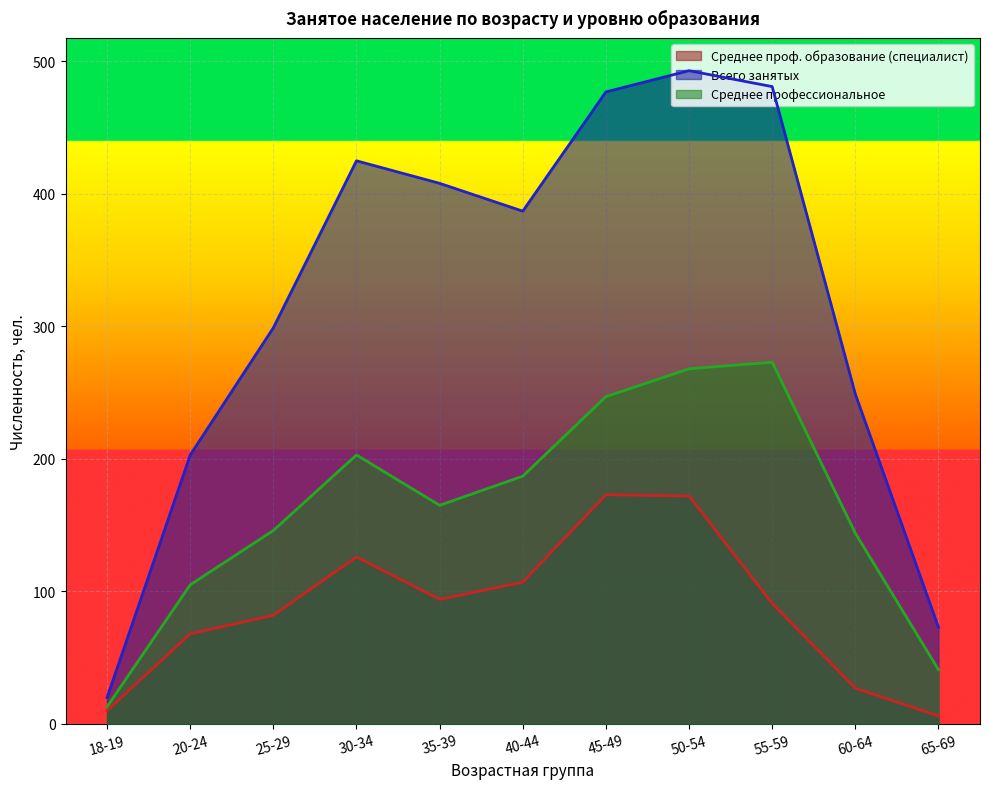

What is the label of the 1st point from the right?

65-69